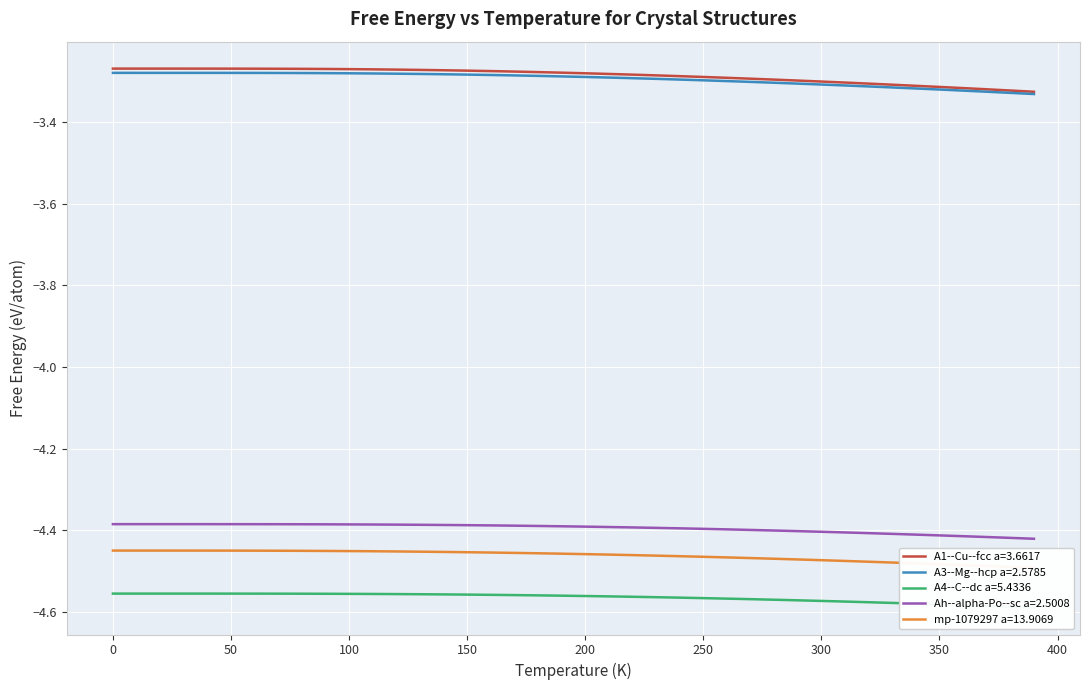

How many lines are shown in the chart?

5